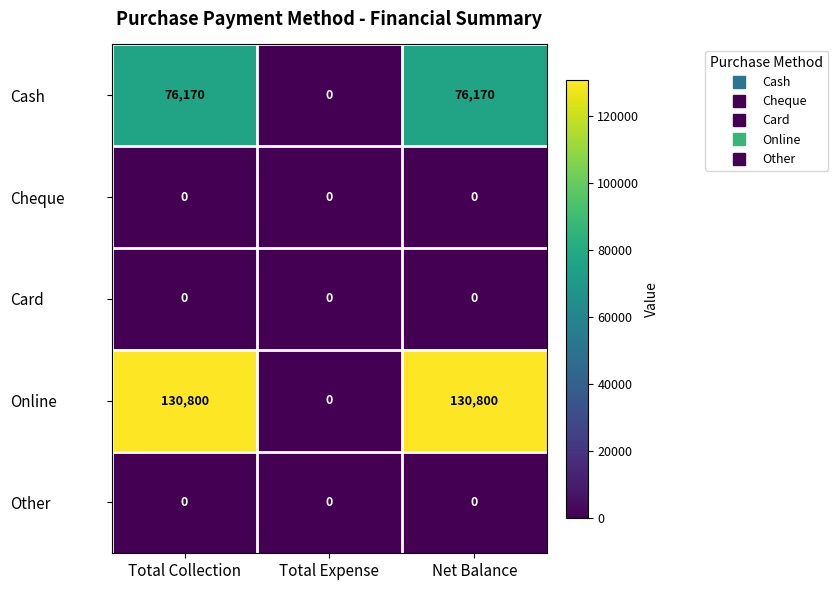

Reading right to left, extract all data points from this chart.

Cash: 76170	0	76170
Cheque: 0	0	0
Card: 0	0	0
Online: 130800	0	130800
Other: 0	0	0